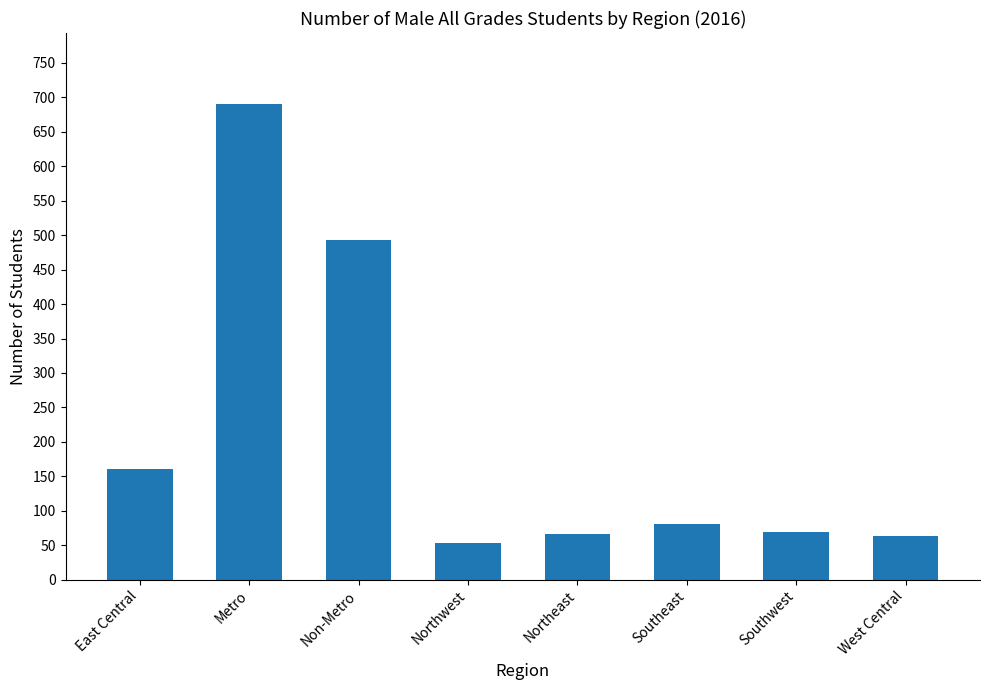

What is the sum of the values at West Central and Southeast?

144